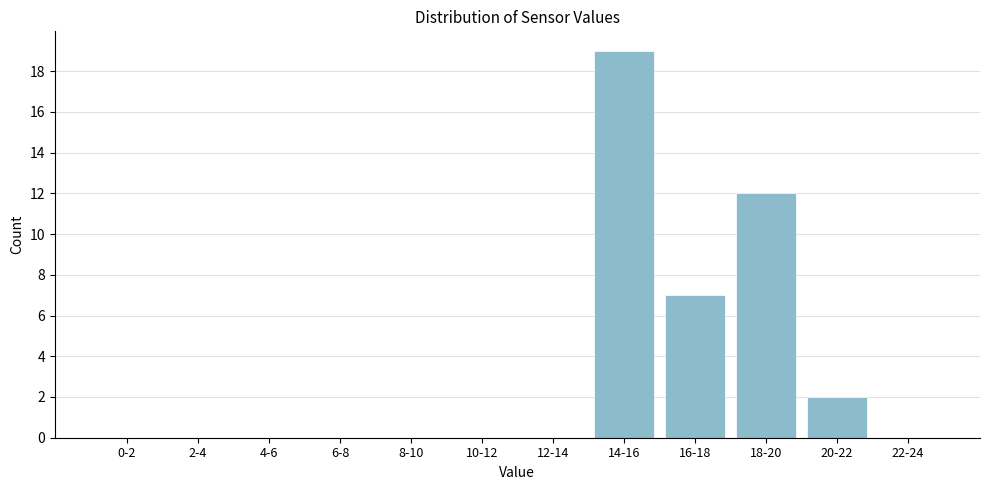

Reading left to right, transcribe all the data shown in this chart.

0-2=0	2-4=0	4-6=0	6-8=0	8-10=0	10-12=0	12-14=0	14-16=19	16-18=7	18-20=12	20-22=2	22-24=0